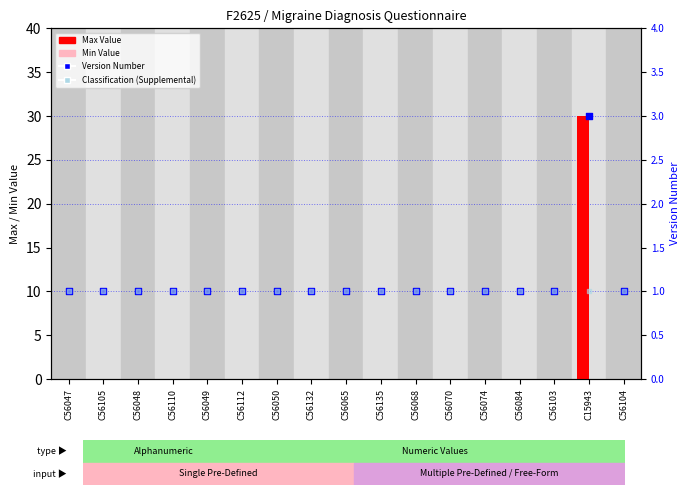

Which series has the widest spread of Y values?

Max Value